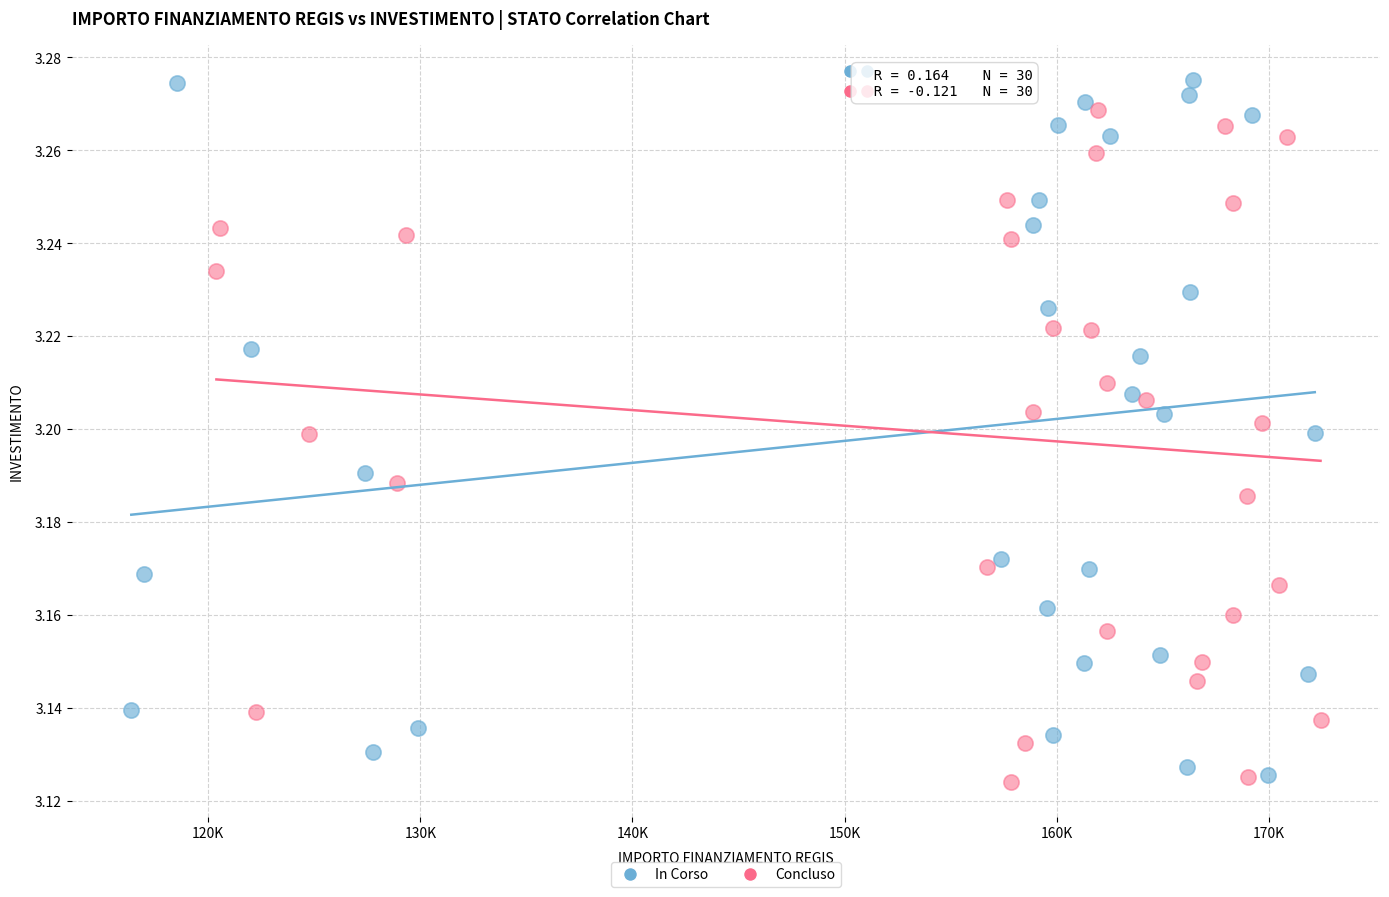

What are all the series names shown in the legend?

In Corso, Concluso